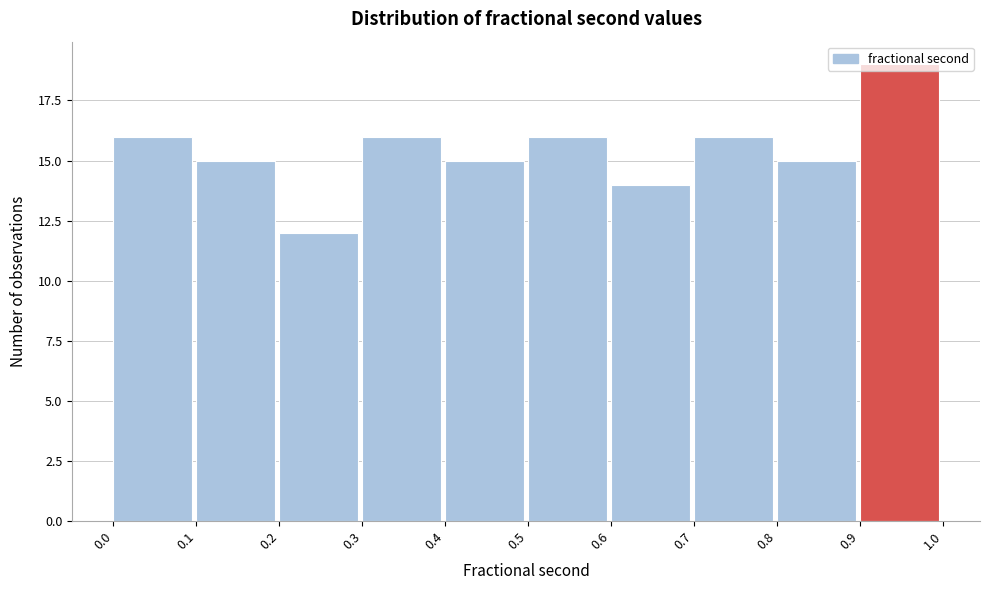

What is the approximate value at 0.3?

16